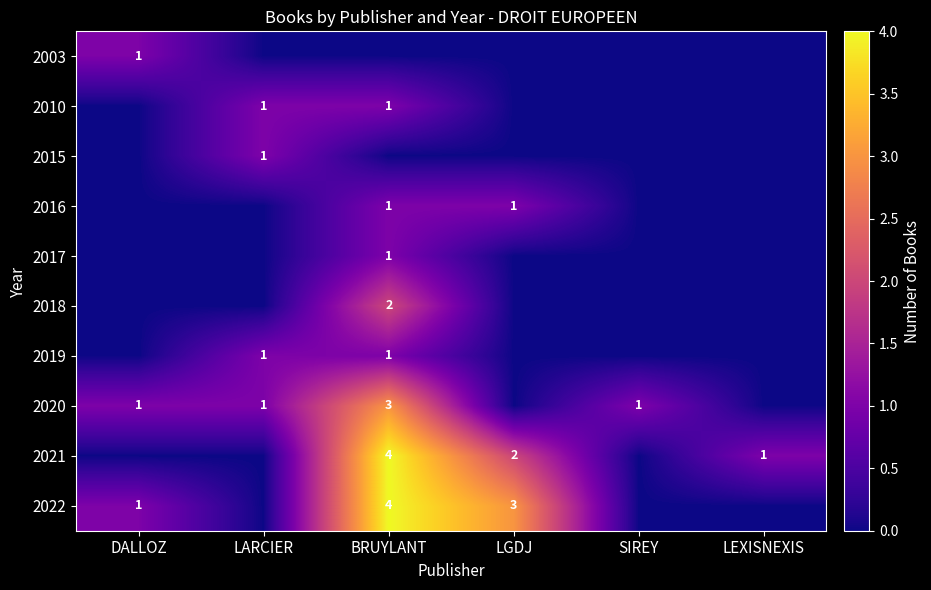

What is the spread (max minus min) of values at LARCIER?

1